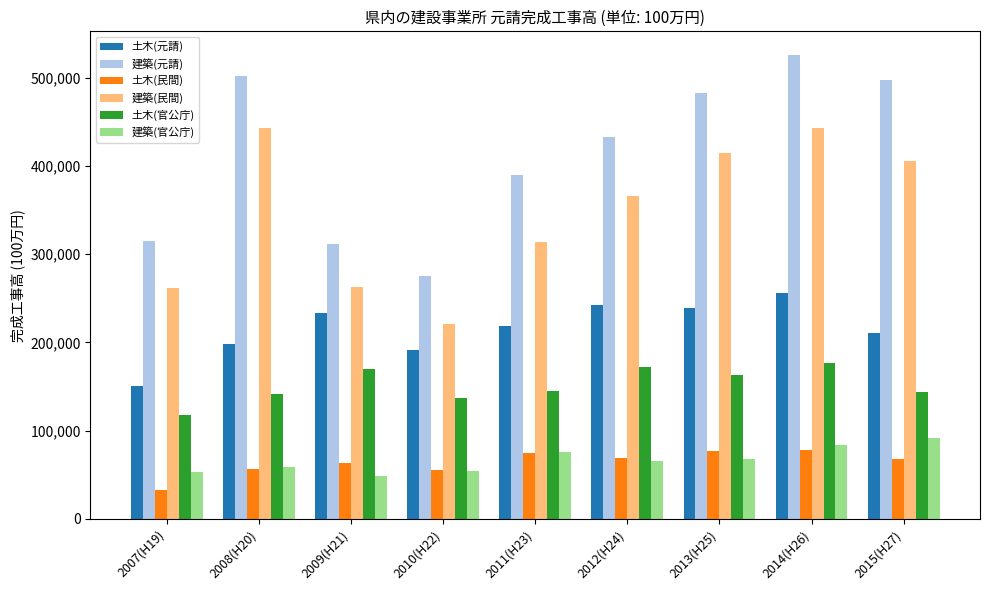

At which category does the chart reach its minimum across all series?

2007(H19)